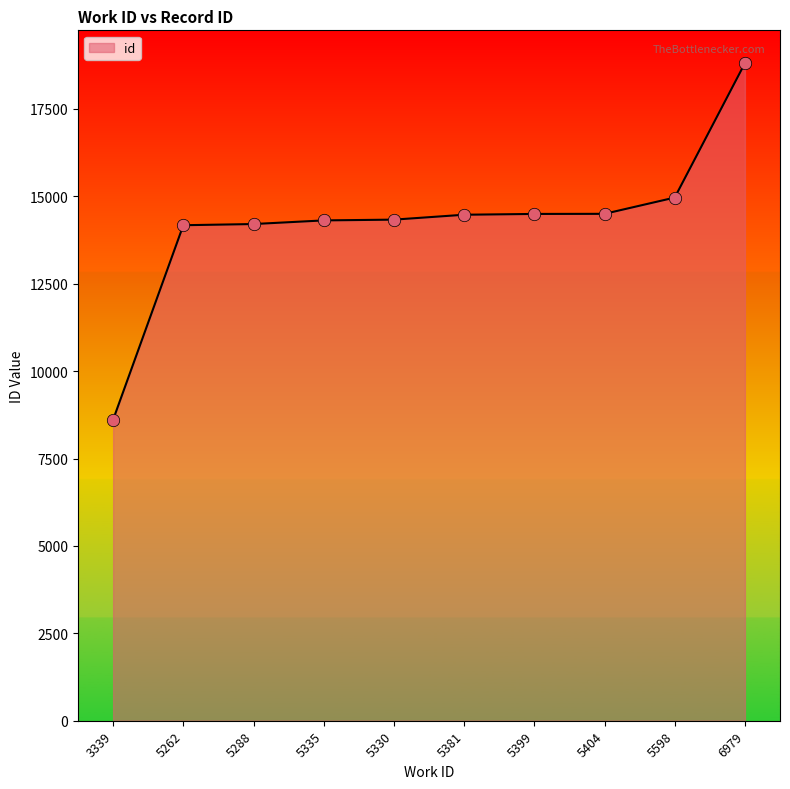

Between 5404 and 3339, which is larger?

5404